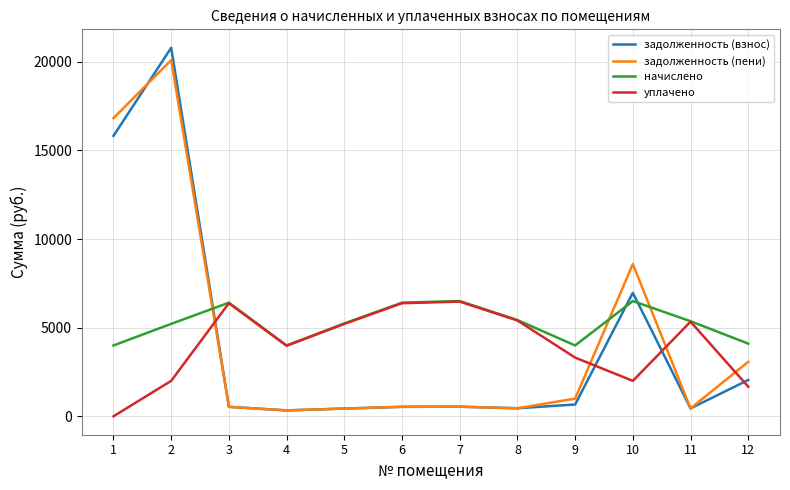

Which series has the widest spread of values?

задолженность (взнос)